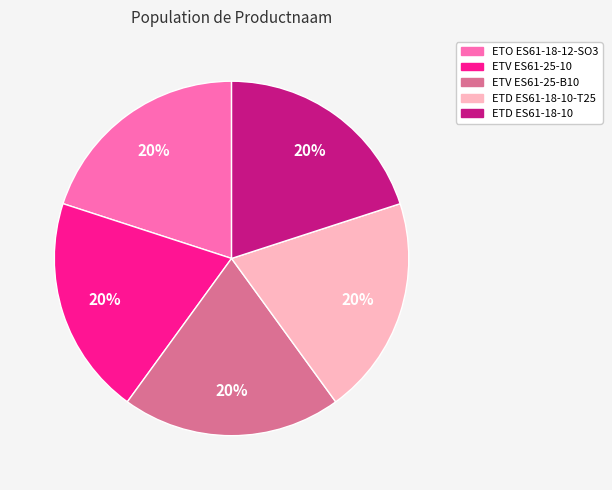

Does any single category account for the majority?

No